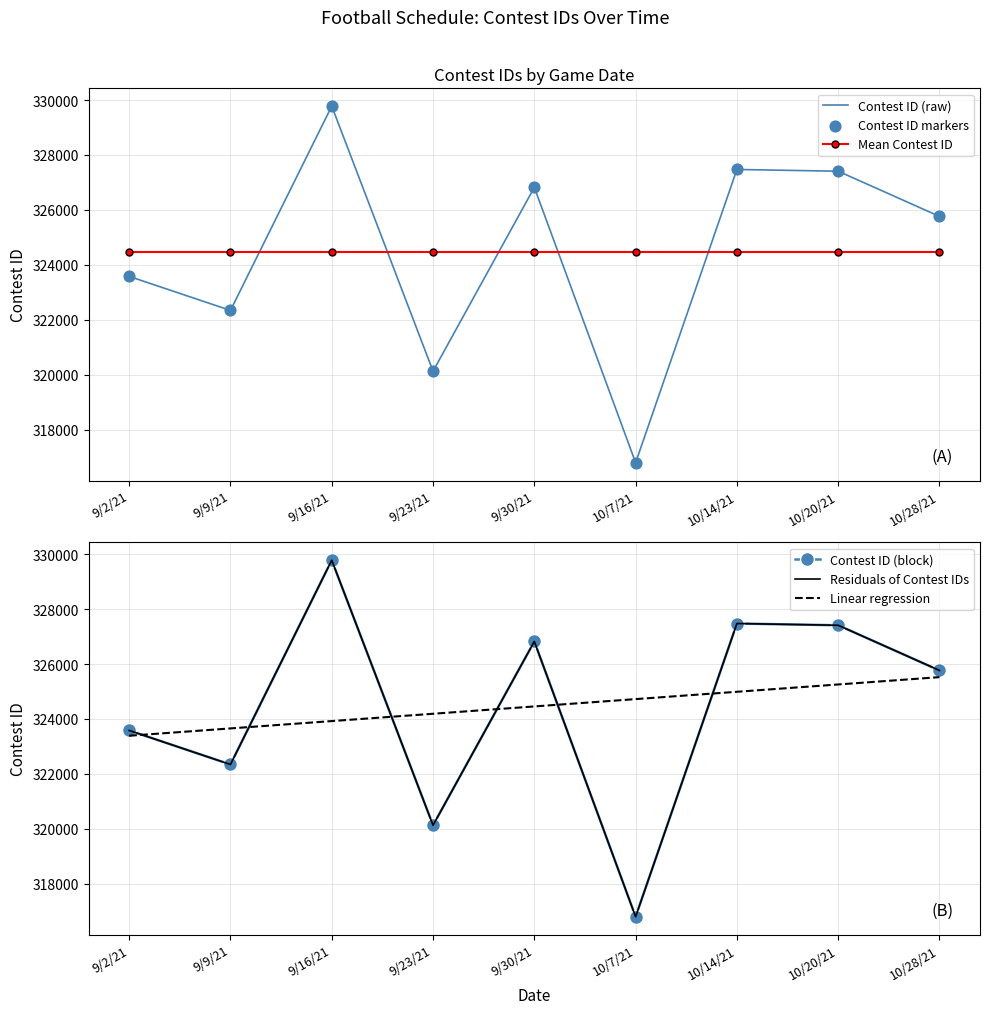

What is the total value across all series at 9/9/21?

1937488.8